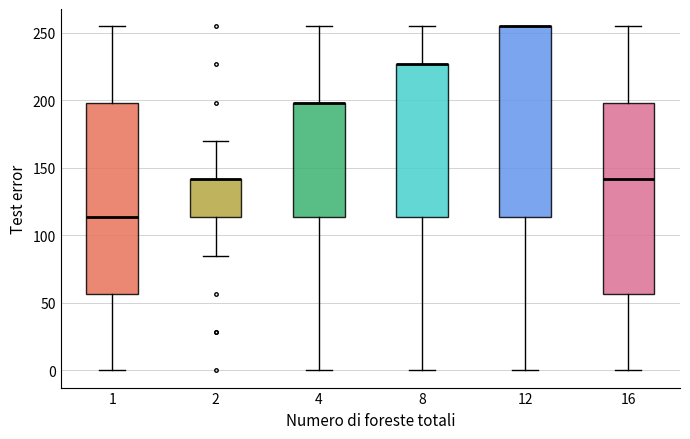

Reading left to right, transcribe this box plot: for each box, give where its median line is, the range the box spans, and where its two whiskers end, as read against the y-axis. The values are not printed on the chart, so give them approximately, as read against the axis.

1: median 115, box 55 to 200, whiskers 0 to 255
2: median 140 (drawn on the box's upper edge), box 115 to 140, whiskers 85 to 170
4: median 200 (drawn on the box's upper edge), box 115 to 200, whiskers 0 to 255
8: median 225 (drawn on the box's upper edge), box 115 to 225, whiskers 0 to 255
12: median 255 (drawn on the box's upper edge), box 115 to 255, whiskers 0 to 255
16: median 140, box 55 to 200, whiskers 0 to 255